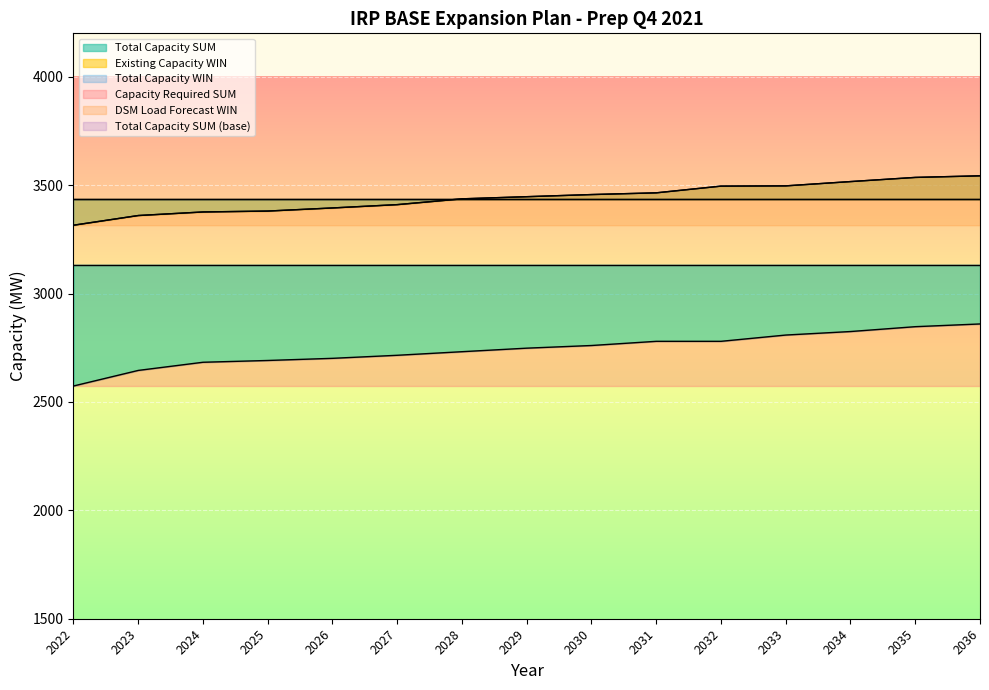

What is the difference between the highest and lowest values at 2024?

693.2